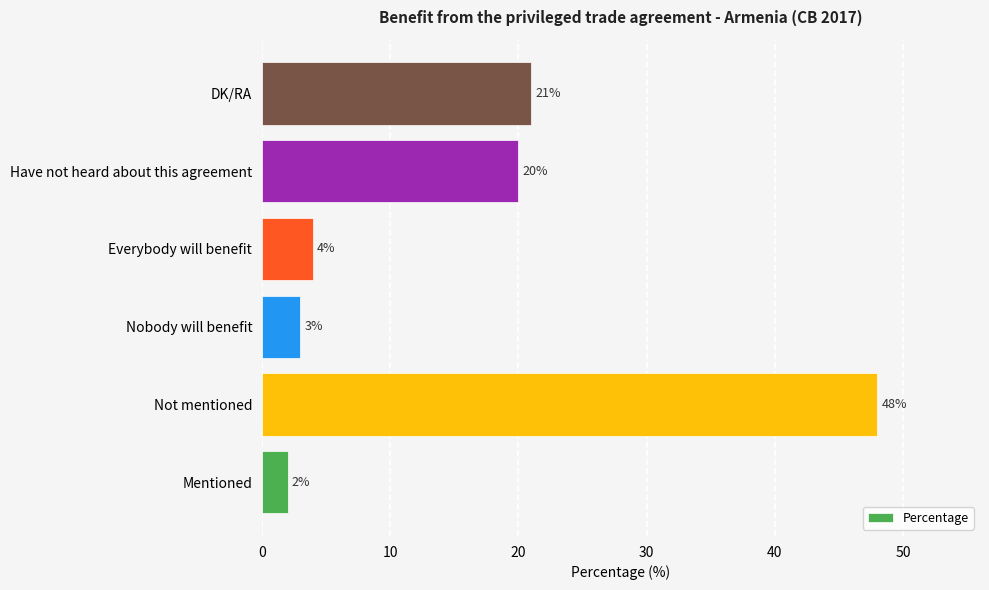

How many bars are there in total?

6